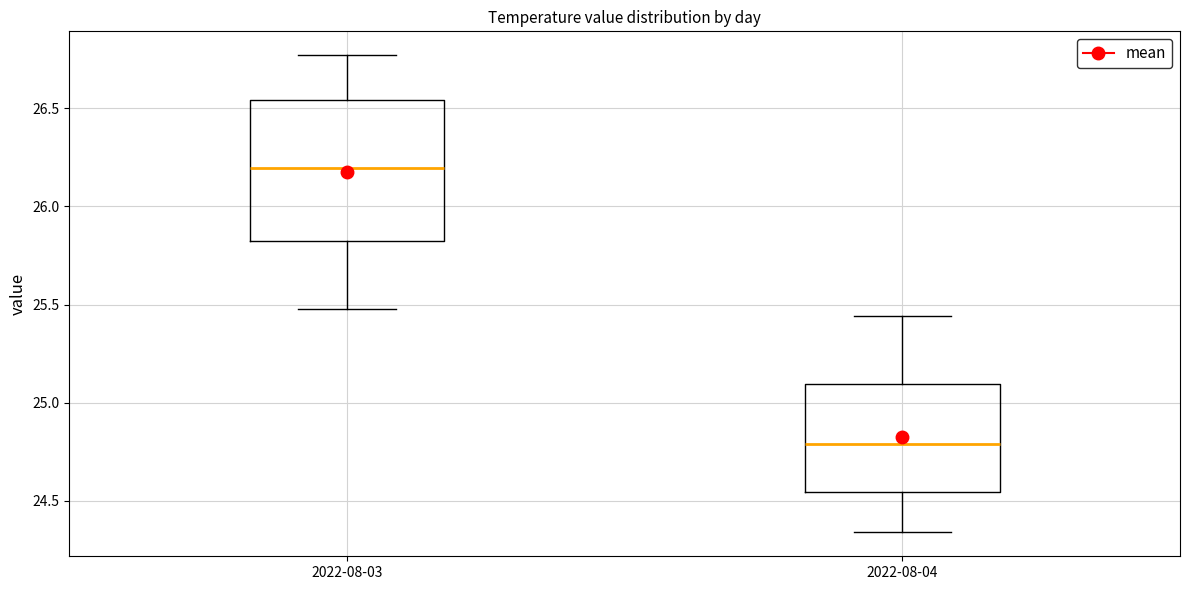

Where is the lower edge of the box for 2022-08-04 on the y-axis? The values are not printed on the chart, so give them approximately, as read against the axis.

24.55